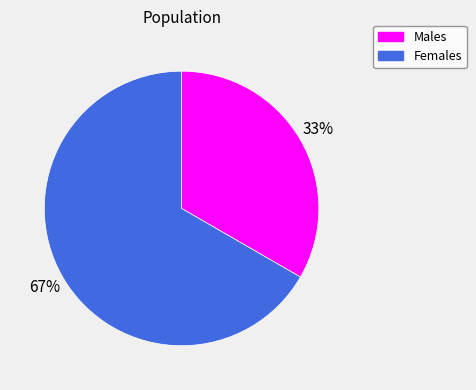

Is there any slice that represents more than half of the pie?

Yes